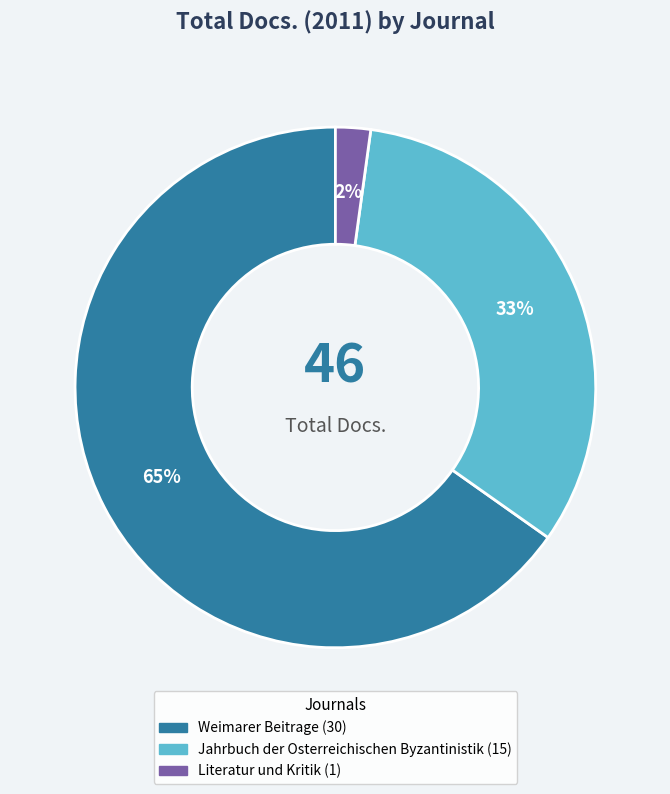

How many segments does this pie chart have?

3